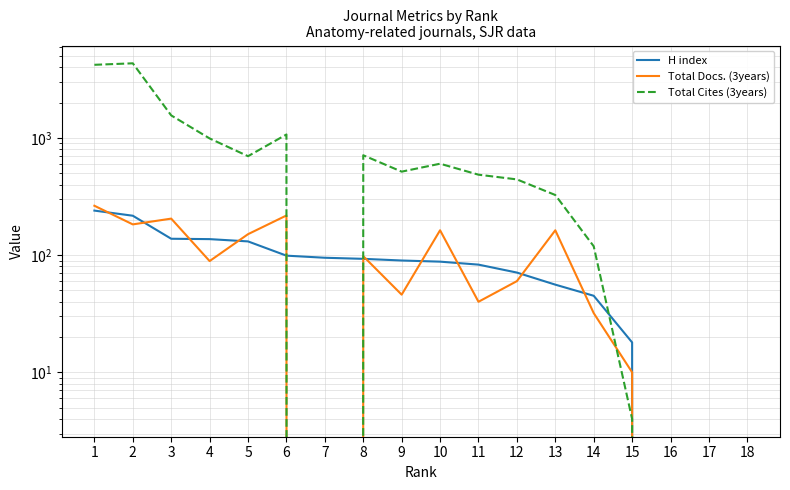

At which category is the sum across all series the highest?

2